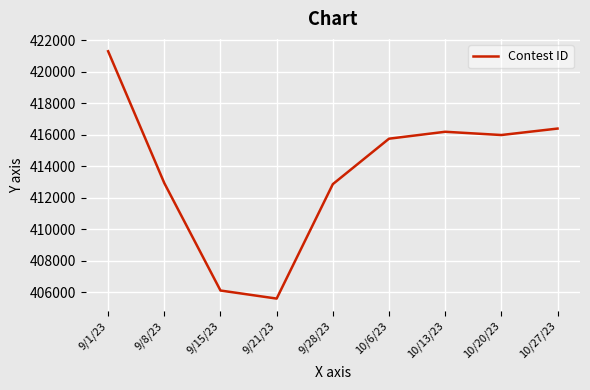

What is the greatest value displayed?

421312